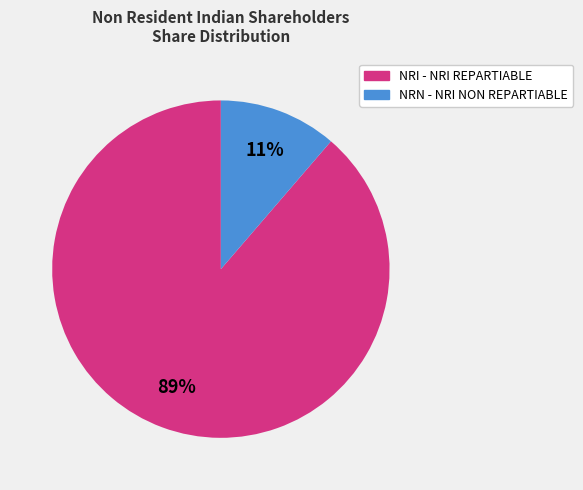

To the nearest percent, what is the average slice percentage?

50%